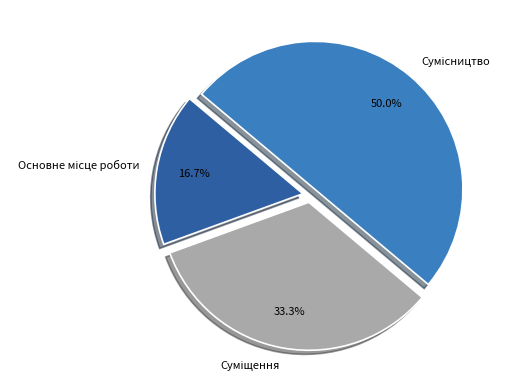

What is the smallest slice in the pie chart?

Основне місце роботи